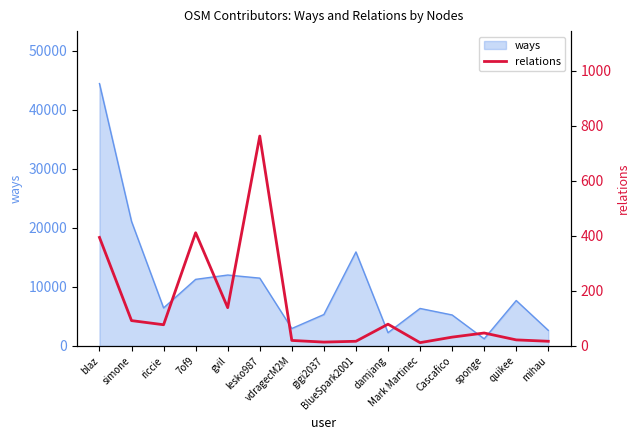

Where is the data nearest to the value 387?

blaz